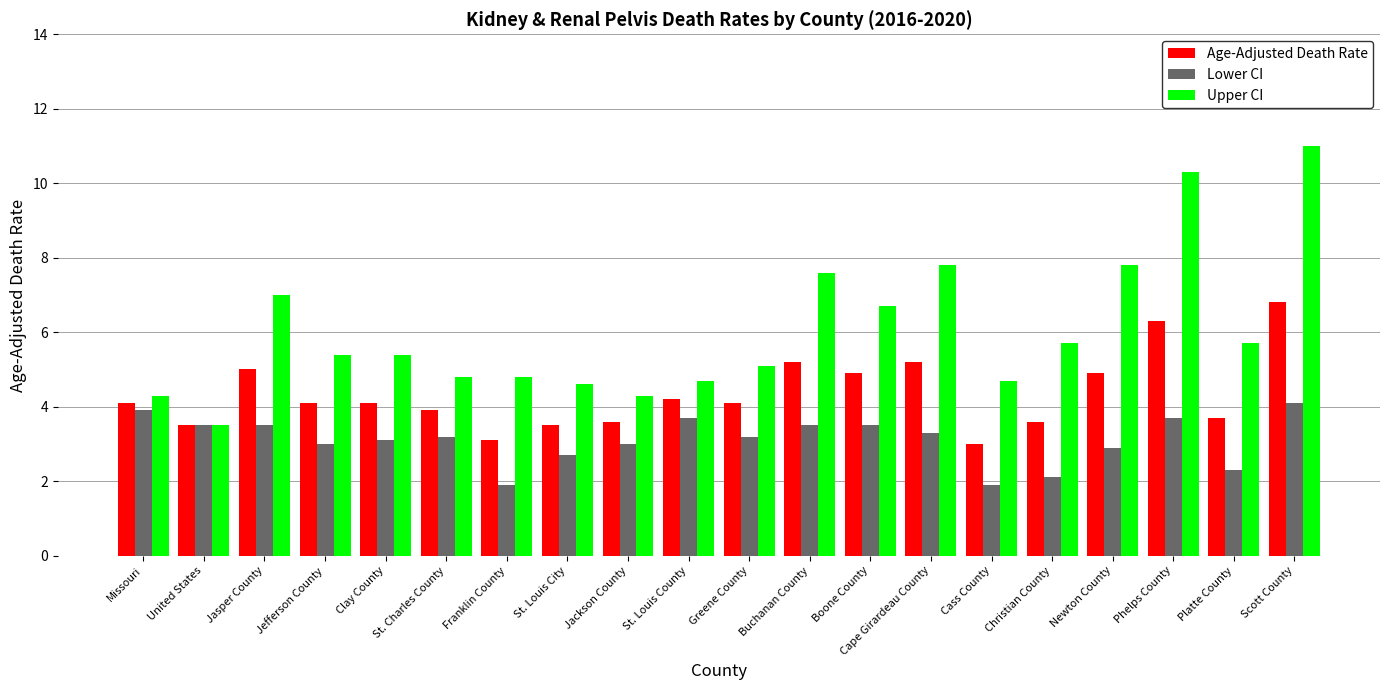

At which category is the sum across all series the highest?

Scott County